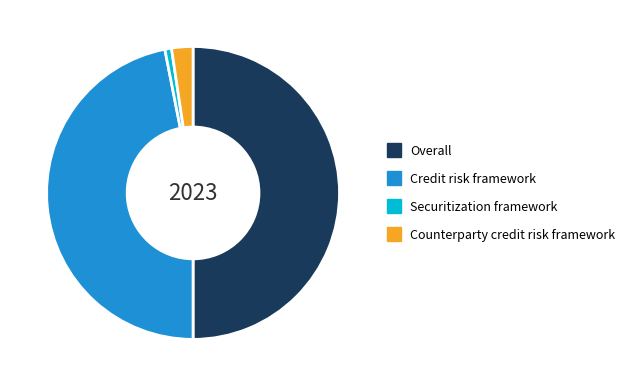

The Credit risk framework slice represents 35% of the pie. True or false?

False